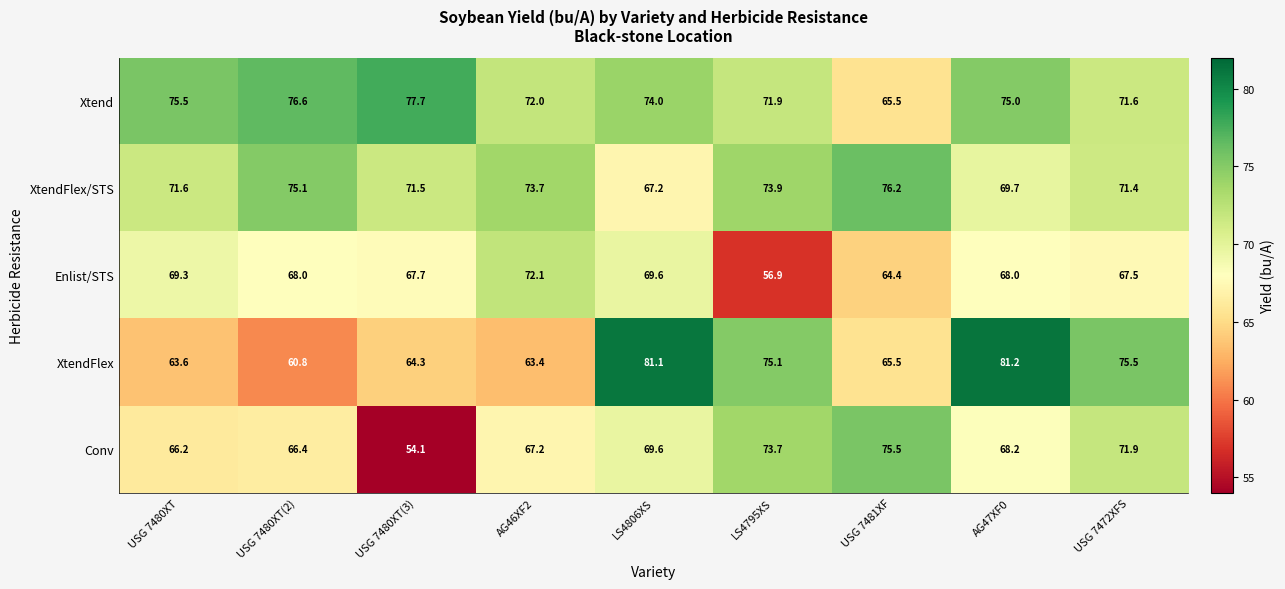

At which category is the sum across all series the highest?

AG47XF0